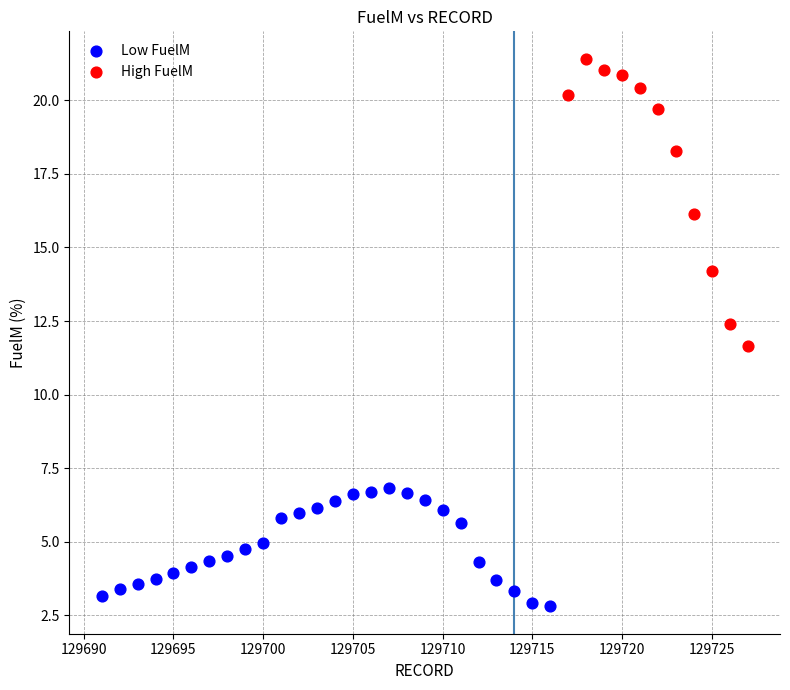

Which series has the largest Y range (max minus min)?

High FuelM